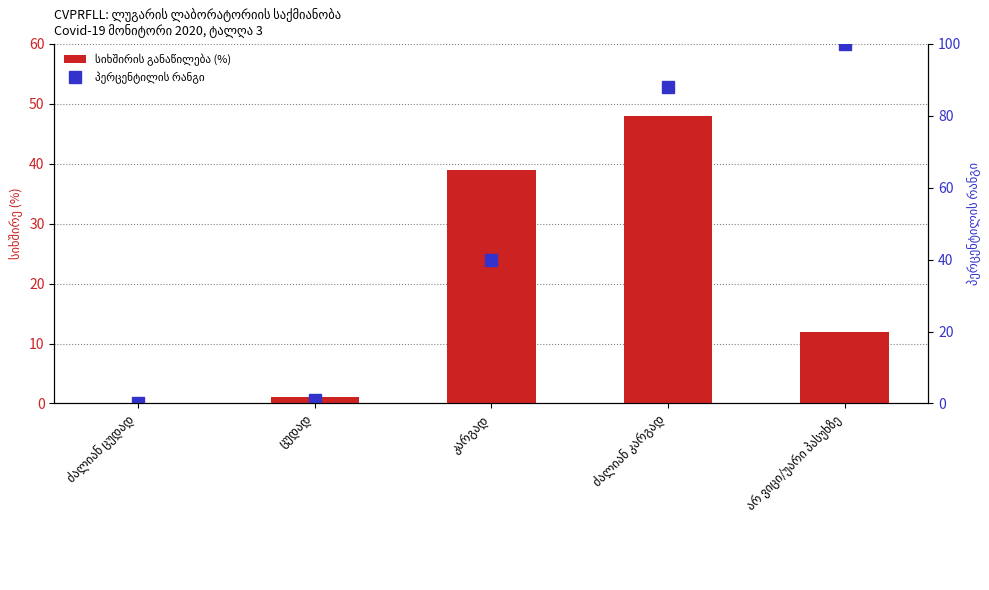

Reading right to left, extract all data points from this chart.

სიხშირის განაწილება (%): 12	48	39	1	0
პერცენტილის რანგი: 100	88	40	1	0